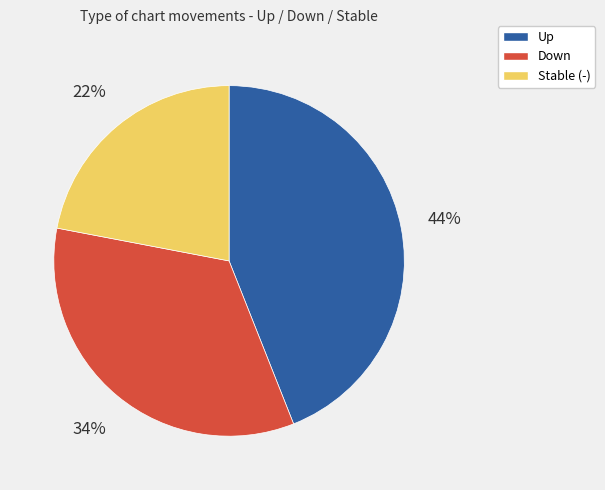

To the nearest percent, what is the average slice percentage?

33%